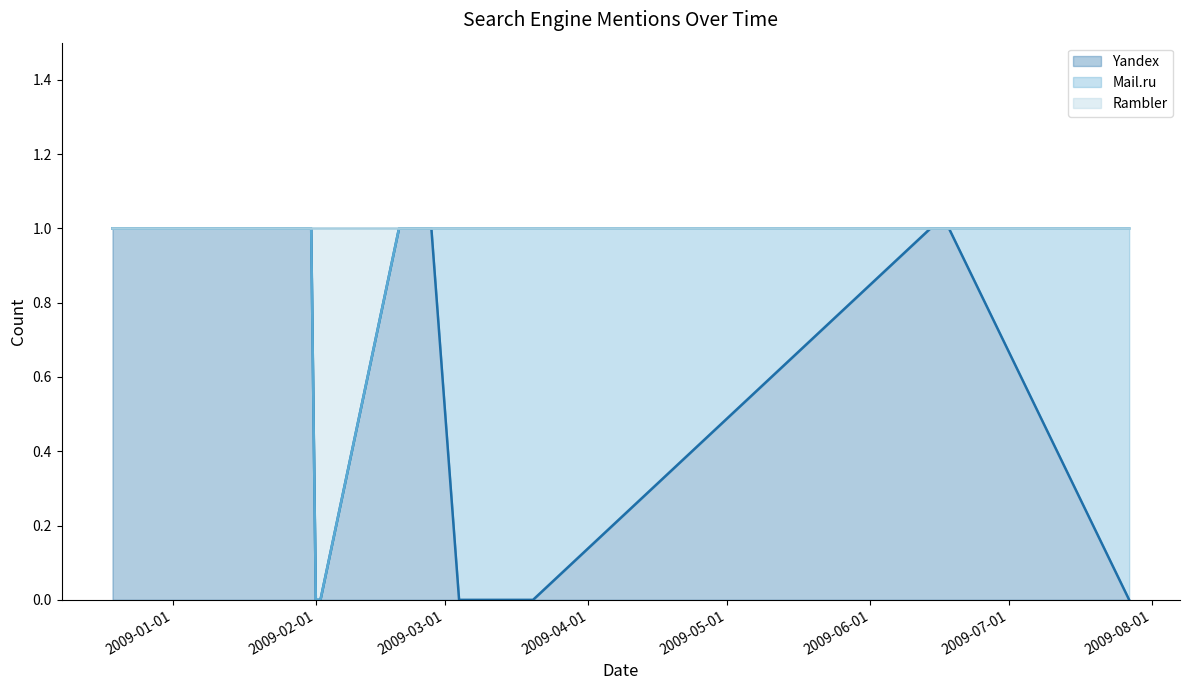

Which has a higher value, 2009-06-18 or 2009-01-31?

2009-06-18